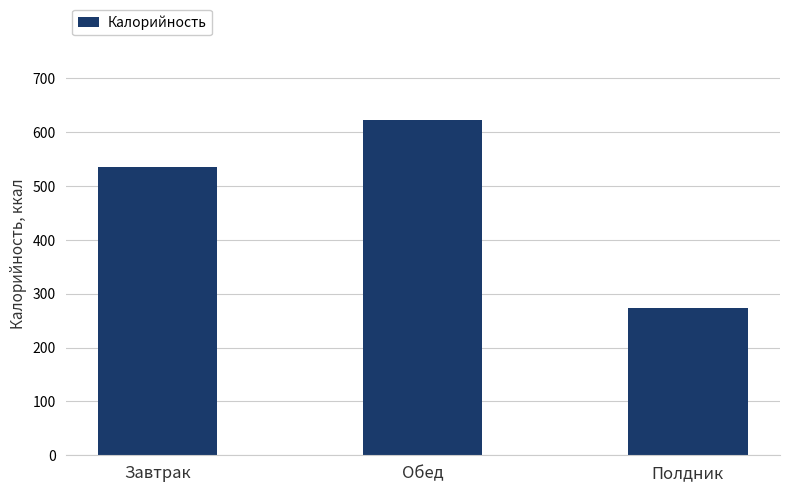

What is the change in value from Обед to Полдник?

-348.7